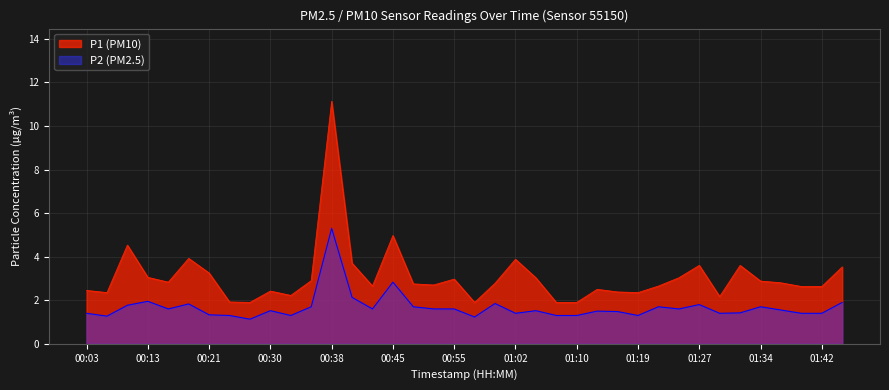

List the series in order of their overall mean, highest first.

P1 (PM10), P2 (PM2.5)